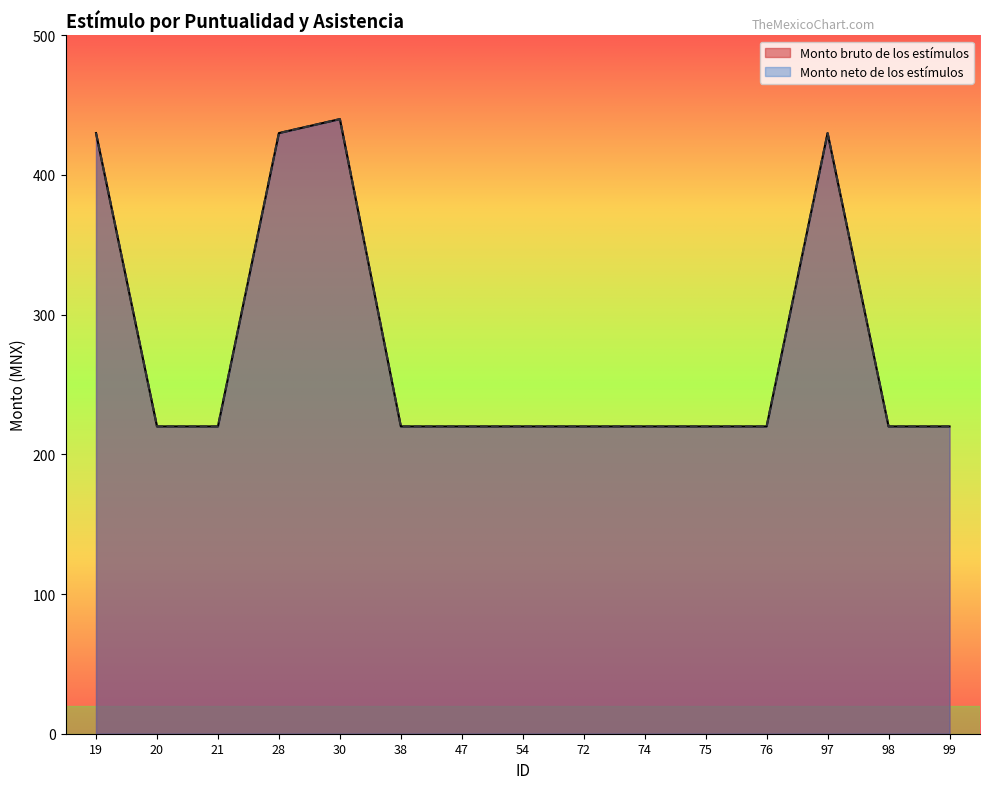

At which category is the sum across all series the highest?

30